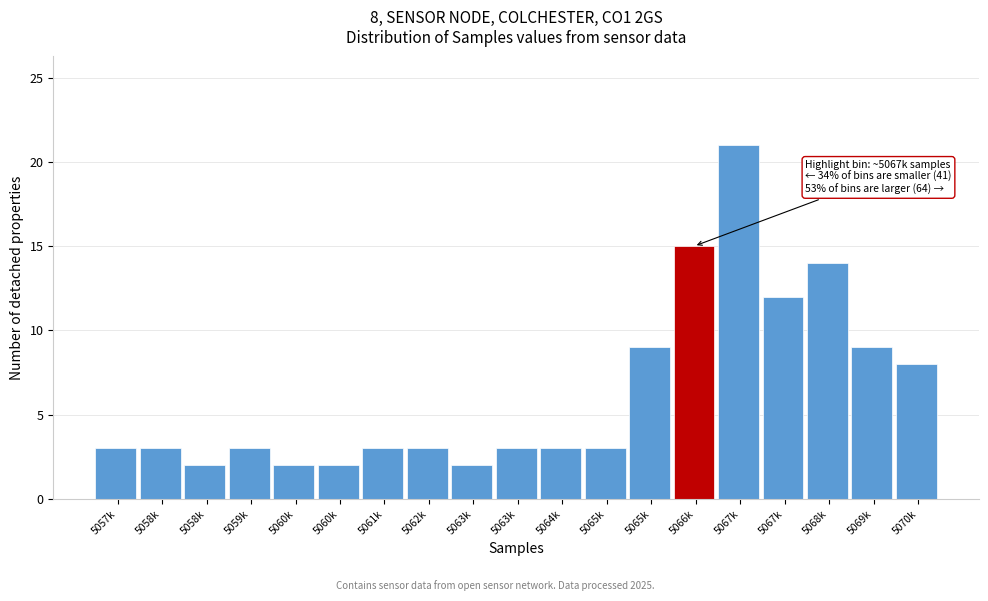

How many distinct data groups are displayed?

1